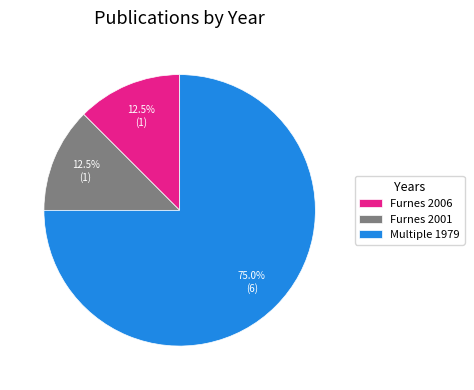

Count the number of slices in the pie.

3